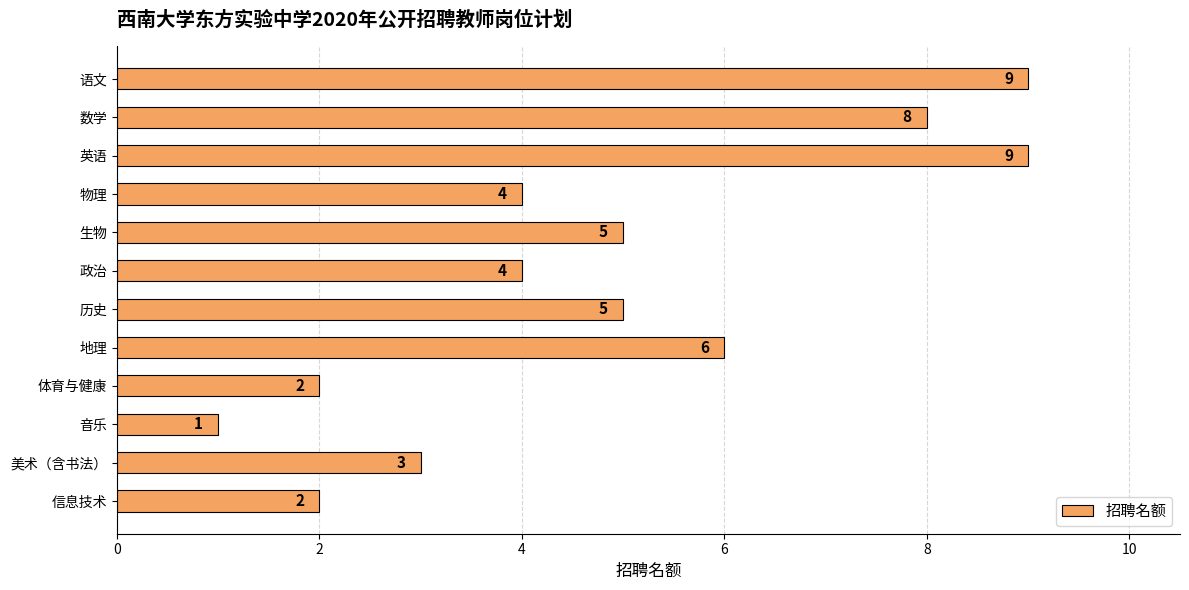

How many categories are shown in the chart?

12